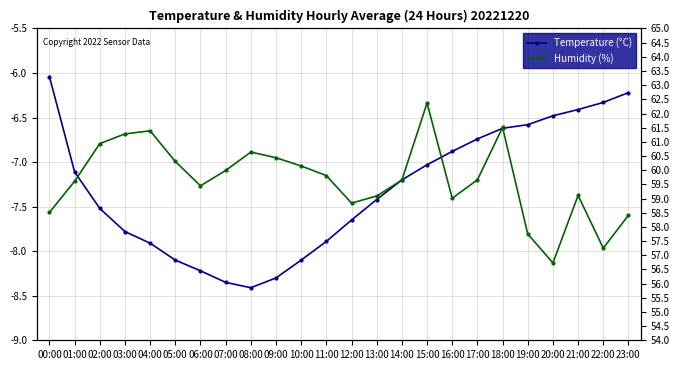

At 16:00, list the series in order from smallest to largest.

Temperature (°C), Humidity (%)